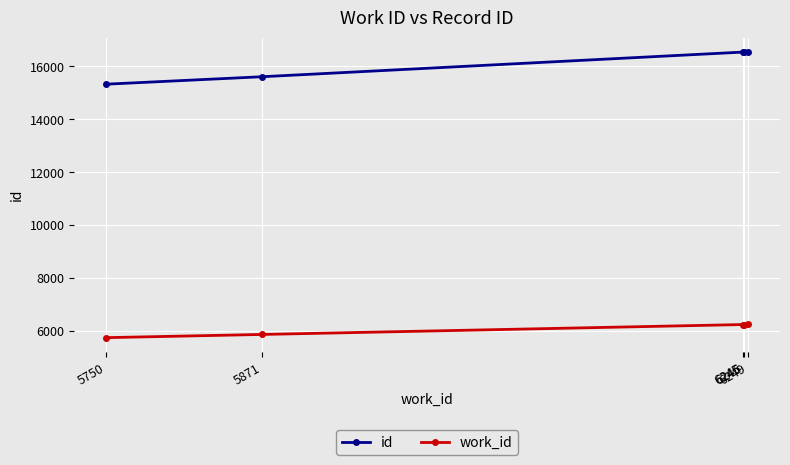

What is the value of the id point at the 1st from the left?

15330